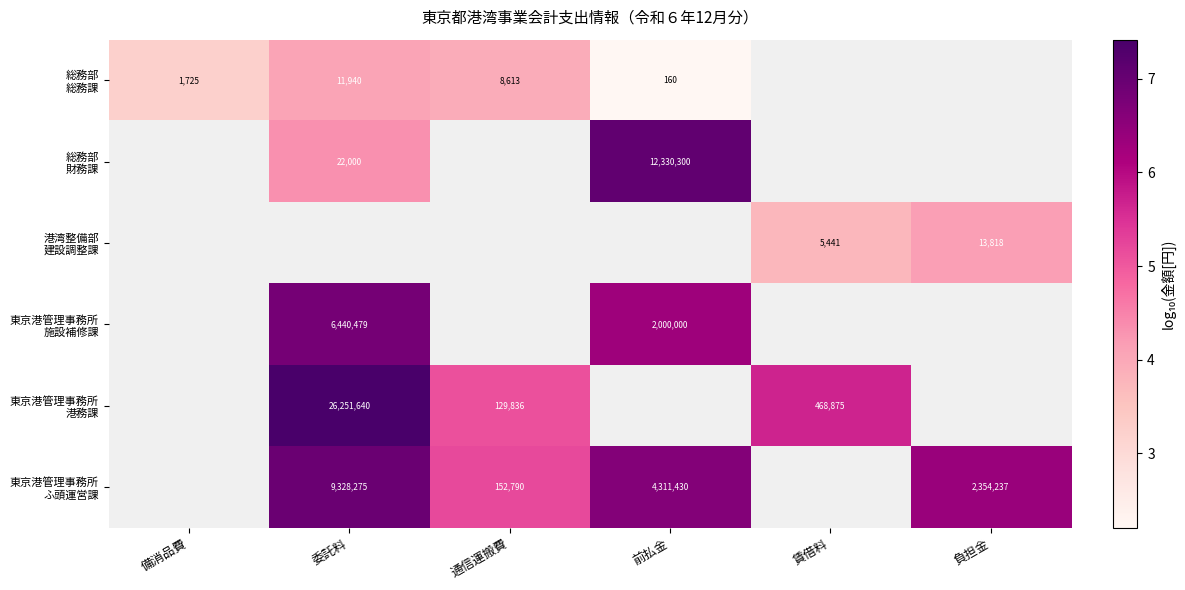

What is the smallest value displayed?

2.2